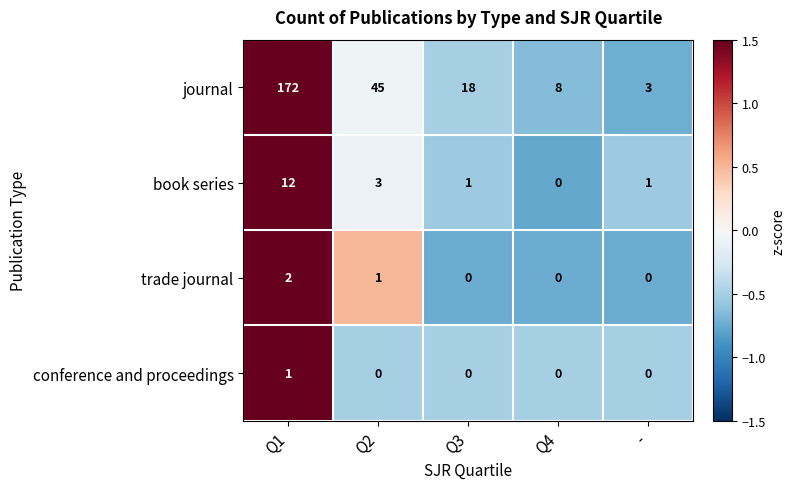

At which label is trade journal closest to 1?

Q2